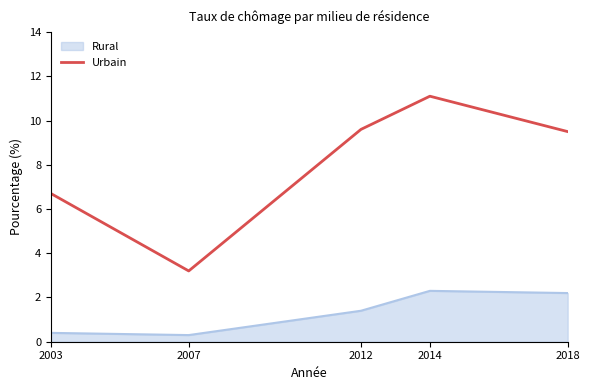

Which series has the largest range (max minus min)?

Urbain